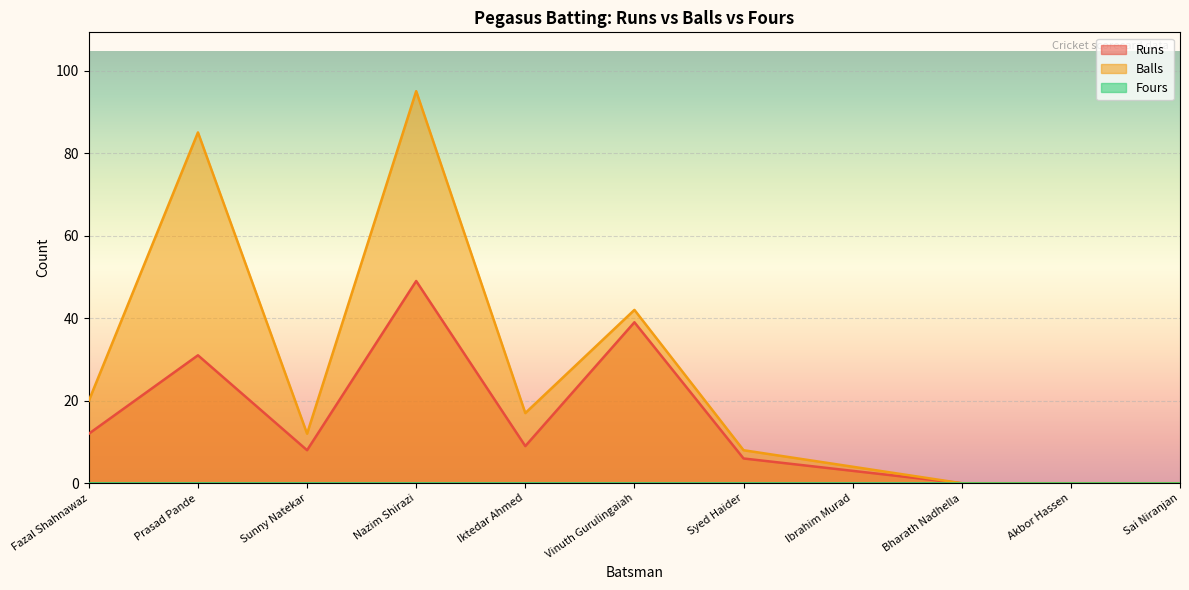

What is the total value across all series at Prasad Pande?

116